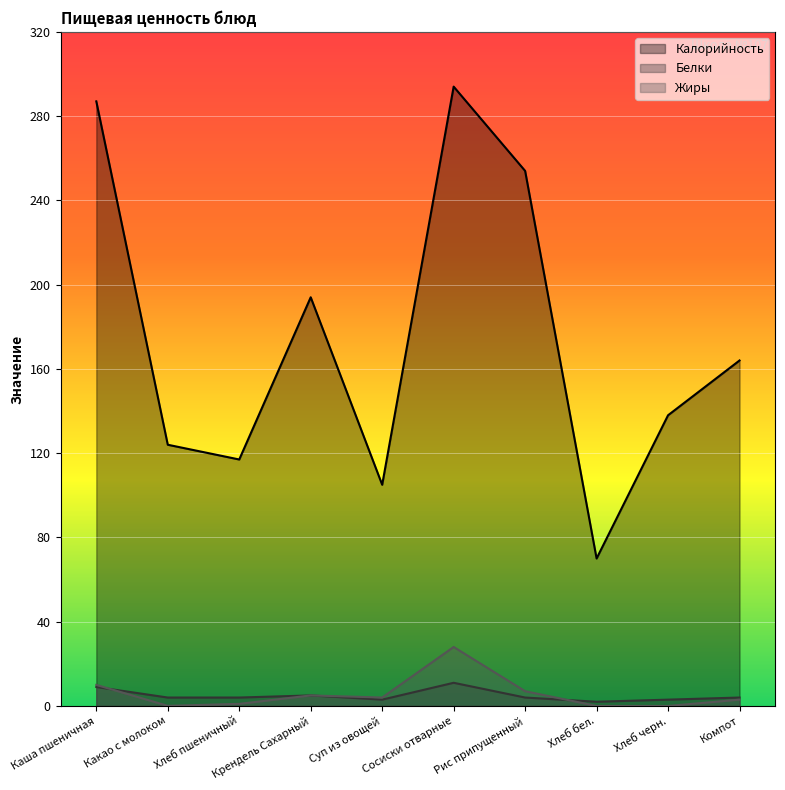

Reading left to right, what are all the values shown in this chart?

Калорийность: 287.0	124.0	117.0	194.0	105.0	294.0	254.0	70.0	138.0	164.0
Белки: 9.0	4.0	4.0	5.0	3.0	11.0	4.0	2.0	3.0	4.0
Жиры: 10.0	0.1	1.0	5.0	4.0	28.0	7.0	0.0	0.0	3.0